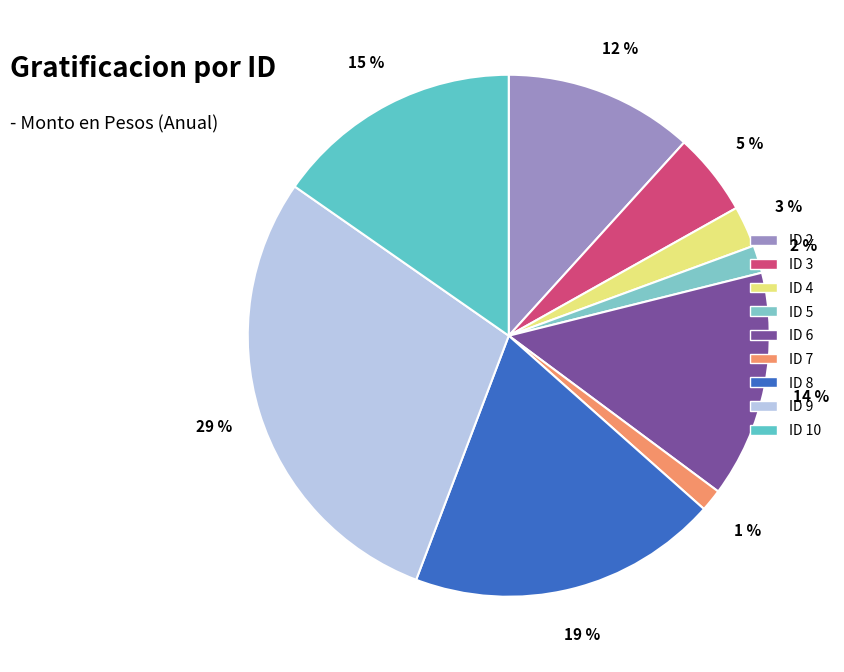

Is it true that ID 10 is 23% of the pie?

False